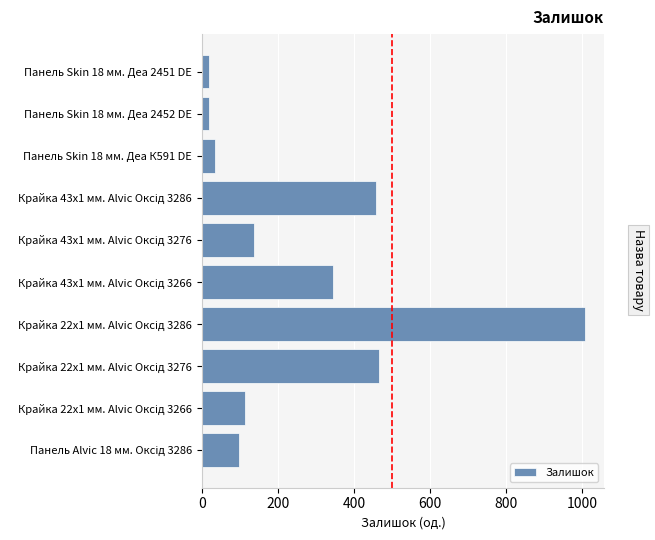

What is the difference between the maximum and minimum values?

989